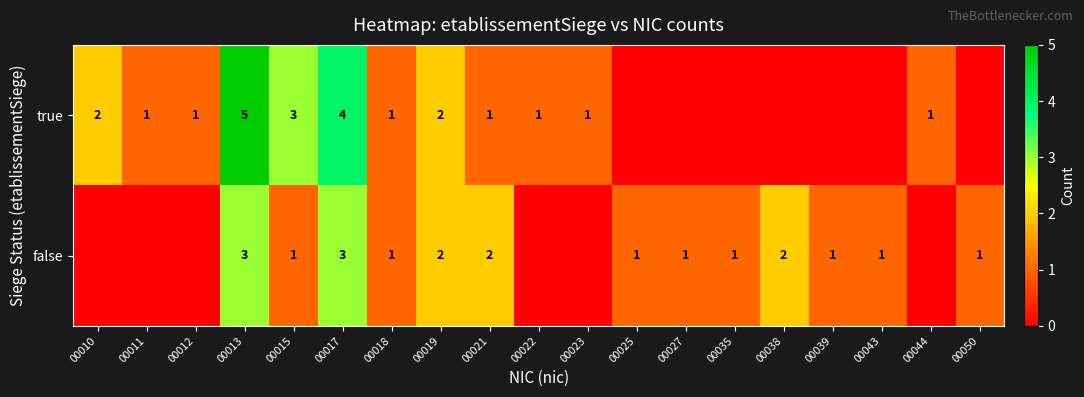

The value of true at 00011 is 1. True or false?

True